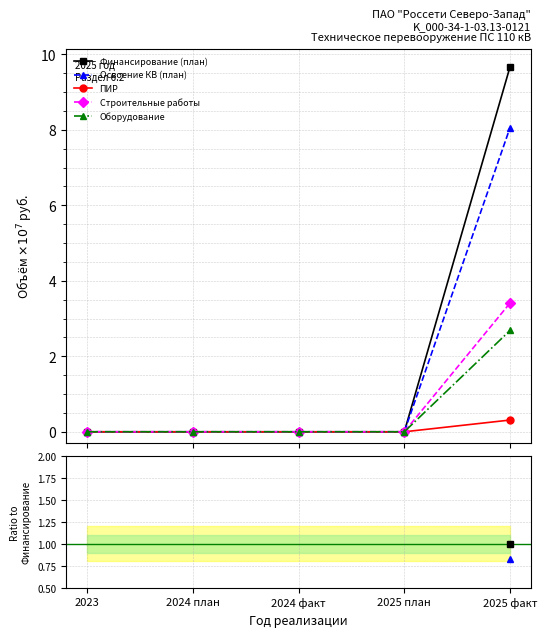

True or false: Освоение КВ (план) and ПИР cross at least once.

False